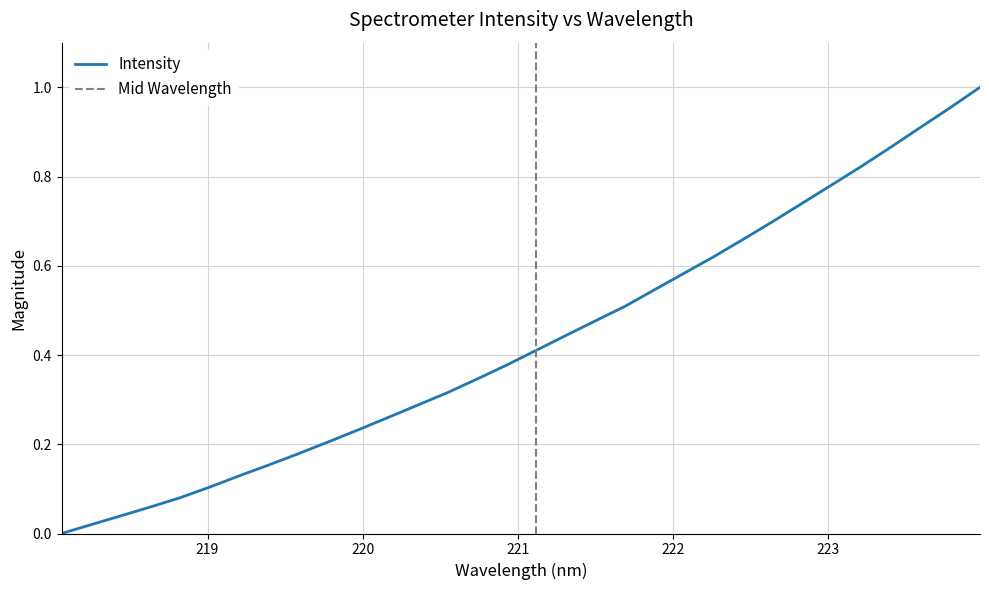

Rank the categories by value from highest to lowest.

223.9802, 223.7895, 223.5987, 223.408, 223.2172, 223.0264, 222.8355, 222.6447, 222.4538, 222.263, 222.0721, 221.8812, 221.6902, 221.4993, 221.3083, 221.1174, 220.9264, 220.7354, 220.5444, 220.3533, 220.1623, 219.9712, 219.7801, 219.589, 219.3979, 219.2067, 219.0156, 218.8244, 218.6332, 218.442, 218.2508, 218.0596